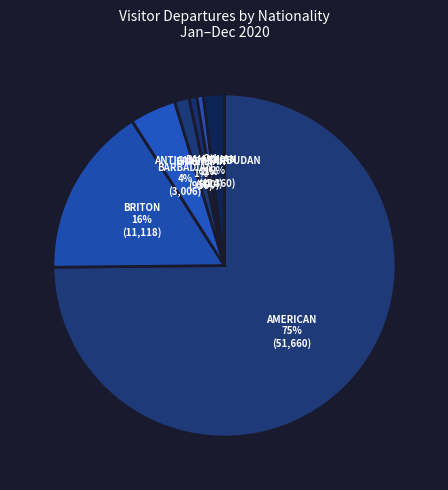

Count the number of slices in the pie.

7